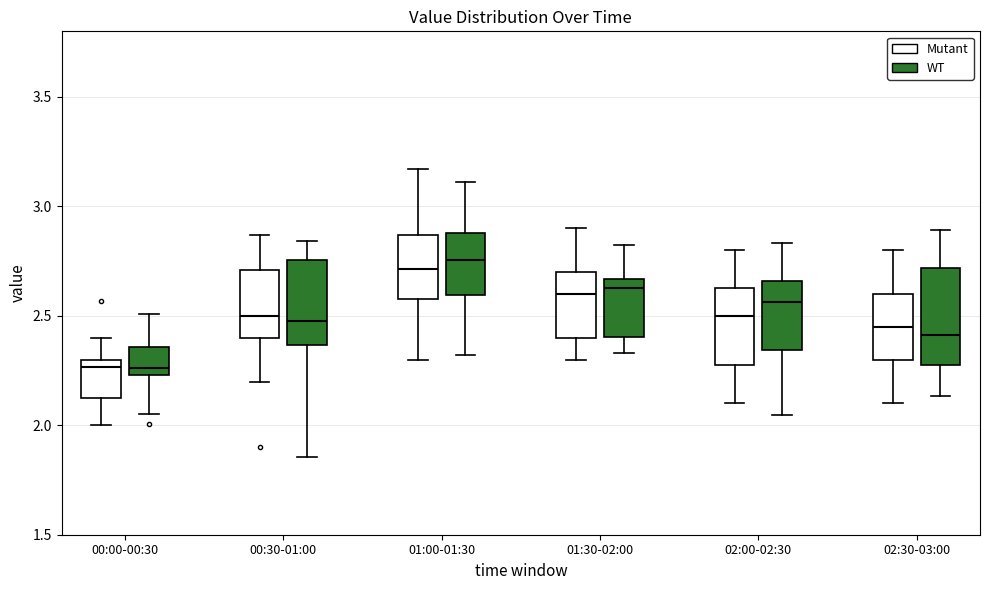

Where is the upper edge of the box for 02:30-03:00 (Mutant) on the y-axis? The values are not printed on the chart, so give them approximately, as read against the axis.

2.60